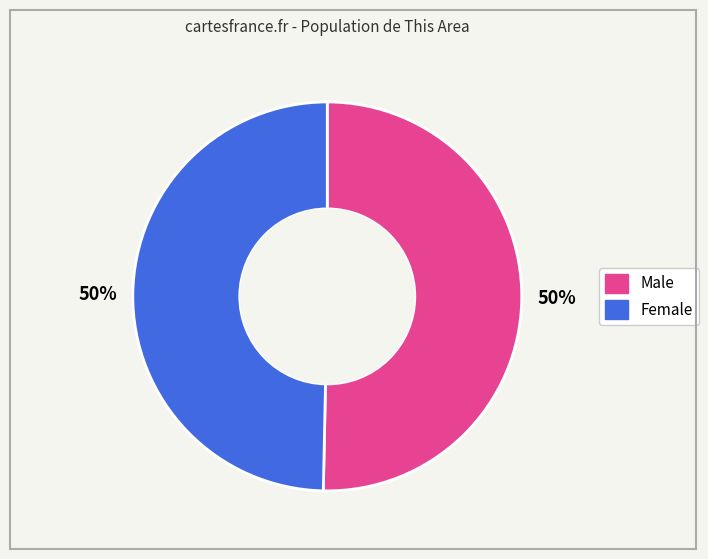

What is the ratio of the value at Male to the value at Female?

1.0